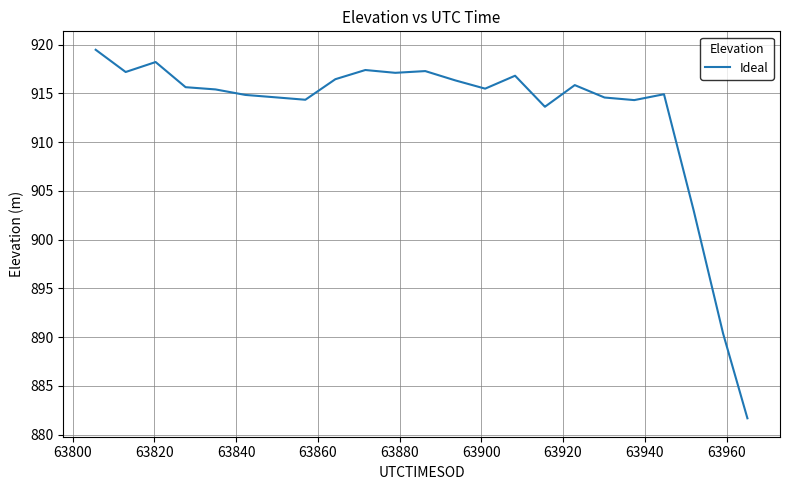

What is the difference between the maximum and minimum values?

37.8